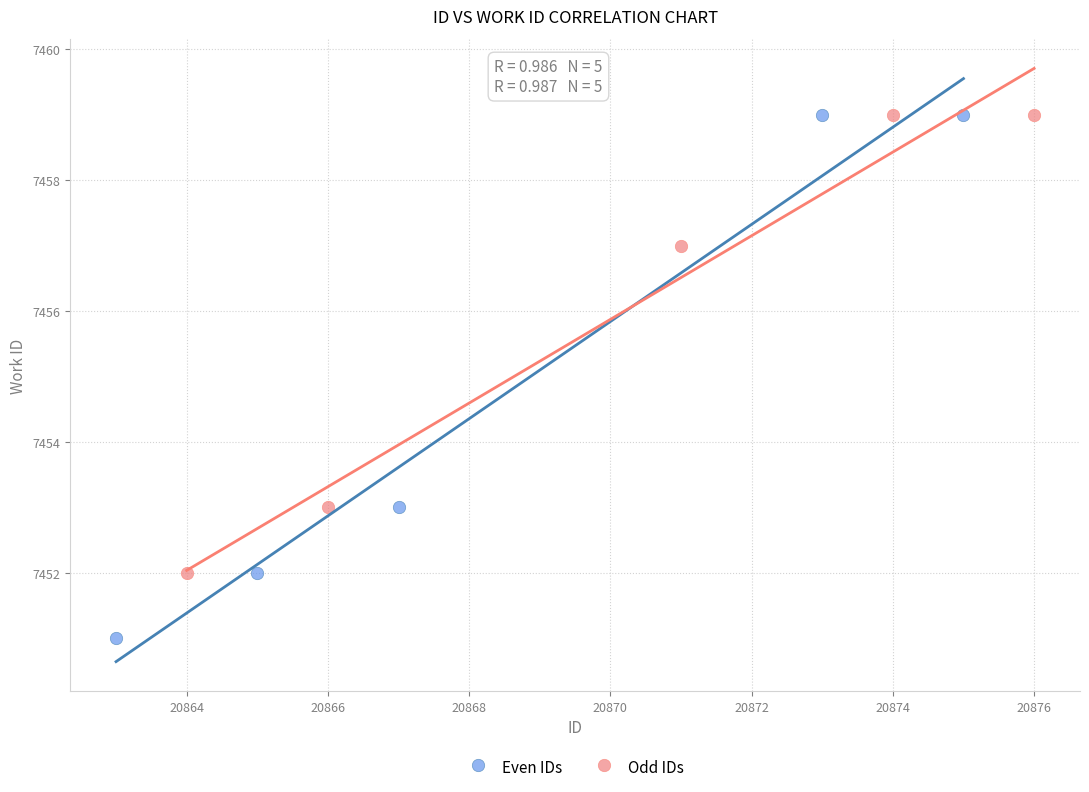

Which series reaches the minimum Y coordinate?

Even IDs